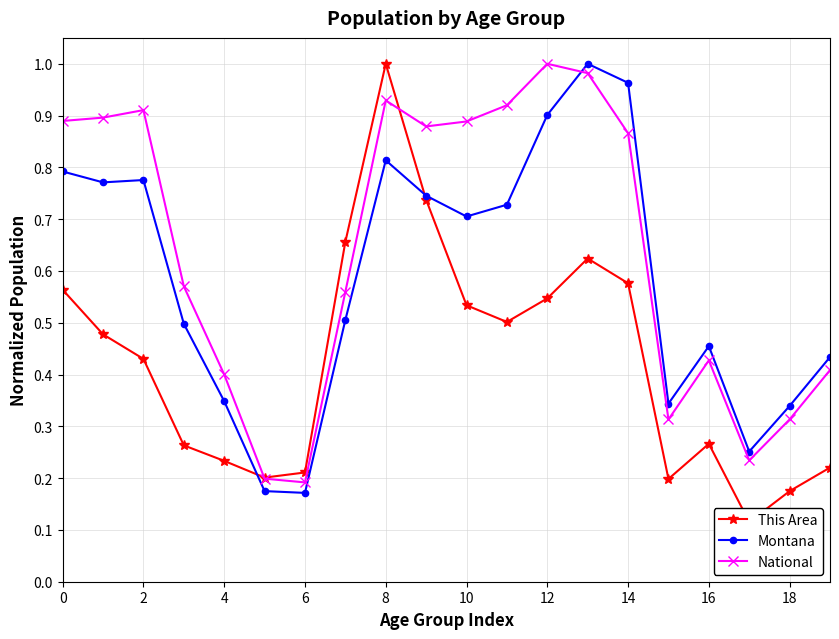

True or false: Montana and This Area cross at least once.

True